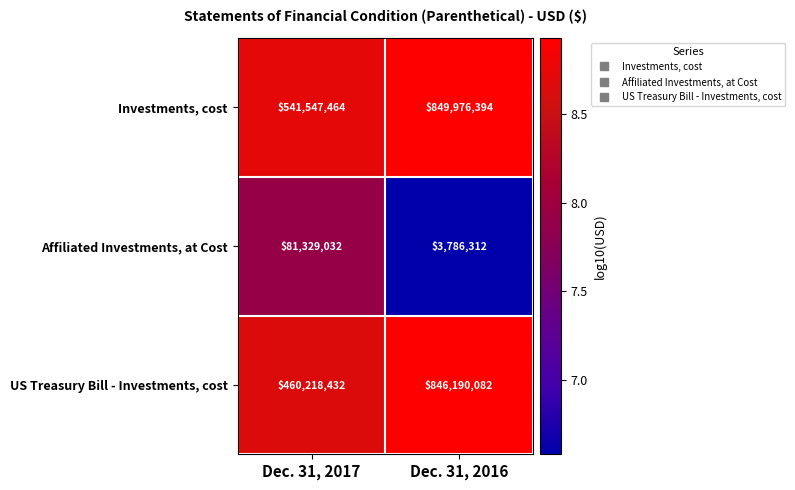

What is the sum of all US Treasury Bill - Investments, cost values?

1306408514